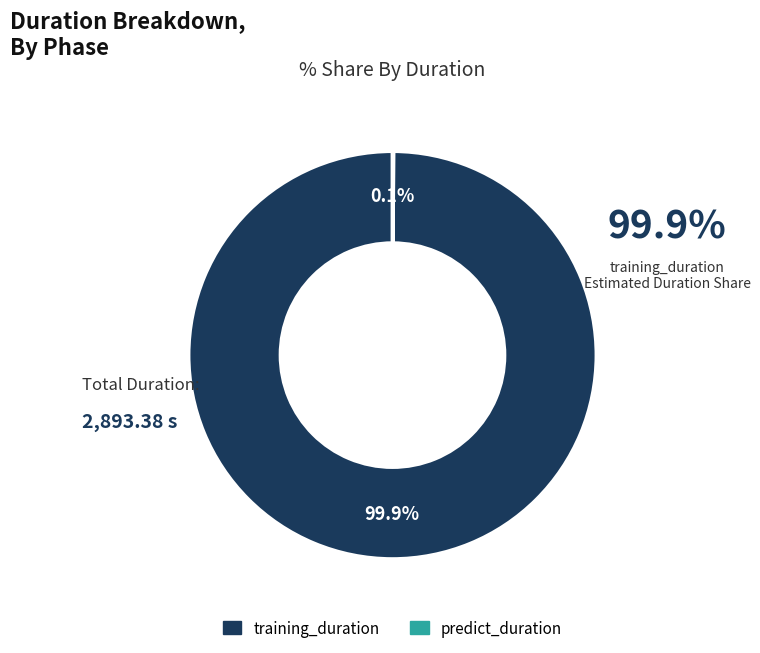

What percentage is NOT represented by training_duration?

0.1%